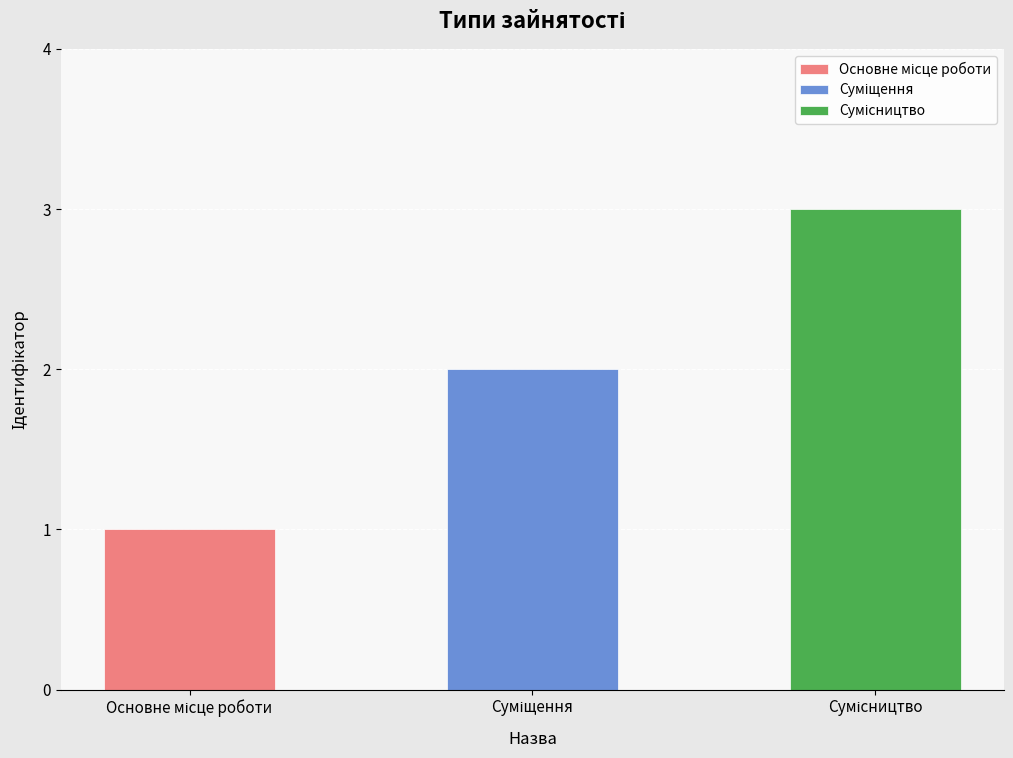

Reading left to right, transcribe all the data shown in this chart.

Основне місце роботи=1	Суміщення=2	Сумісництво=3